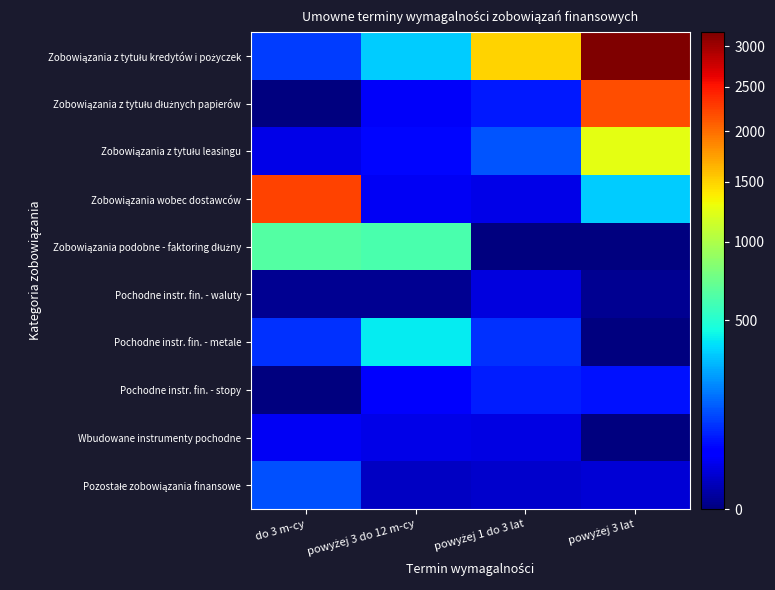

Between powyżej 1 do 3 lat and powyżej 3 lat, which is larger?

powyżej 3 lat